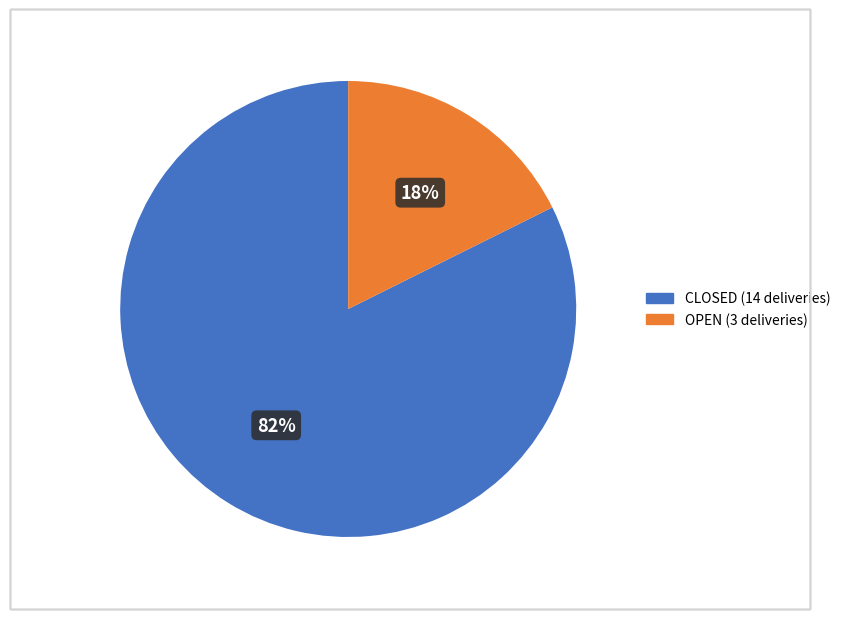

To the nearest percent, what is the combined percentage of OPEN and CLOSED?

100%